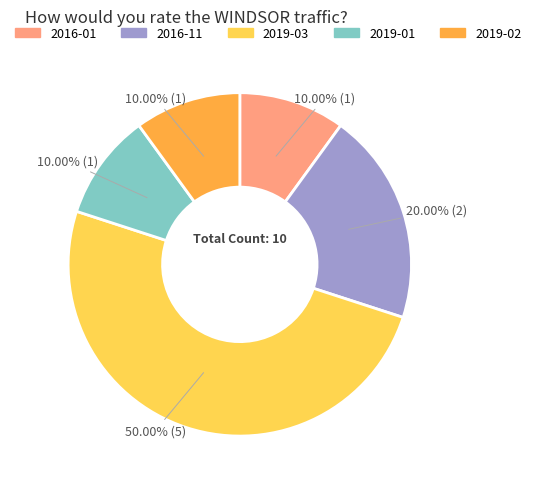

Is 2016-11 the majority of the pie?

No